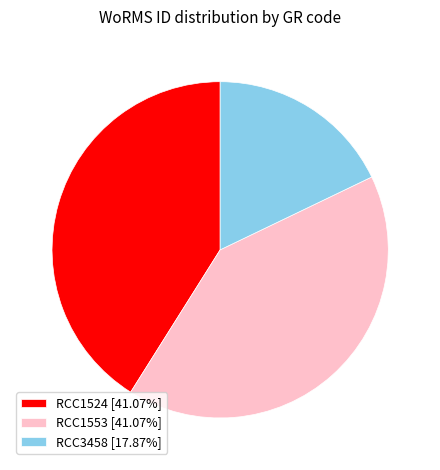

What is the ratio of the value at RCC1524 [41.07%] to the value at RCC1553 [41.07%]?

1.0